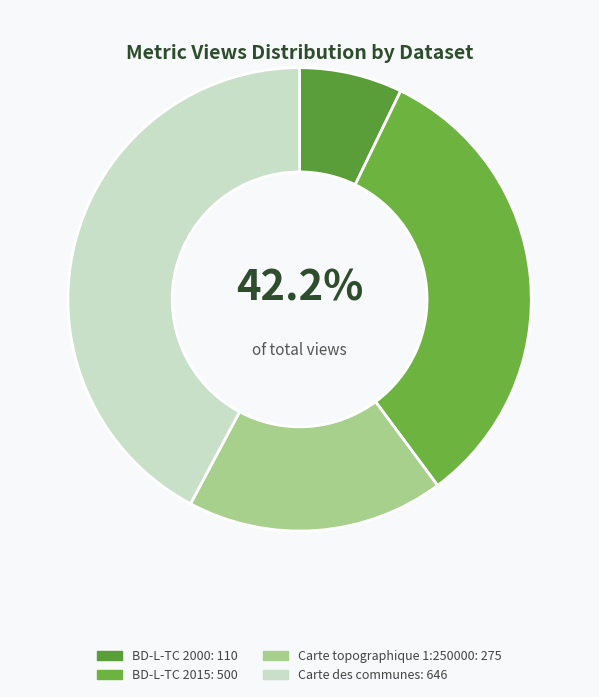

Between Carte topographique 1:250000 and Carte des communes, which is larger?

Carte des communes